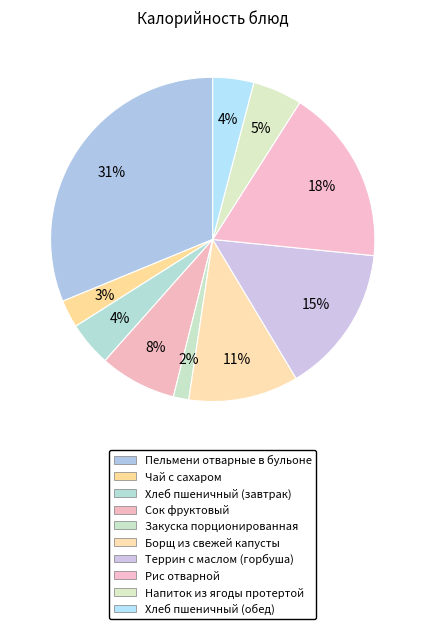

How many segments does this pie chart have?

10